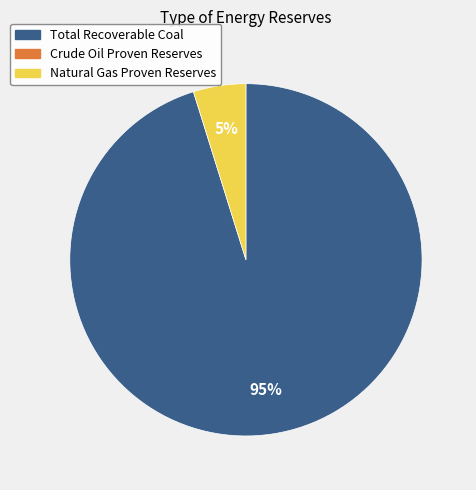

How many slices are in this pie chart?

2